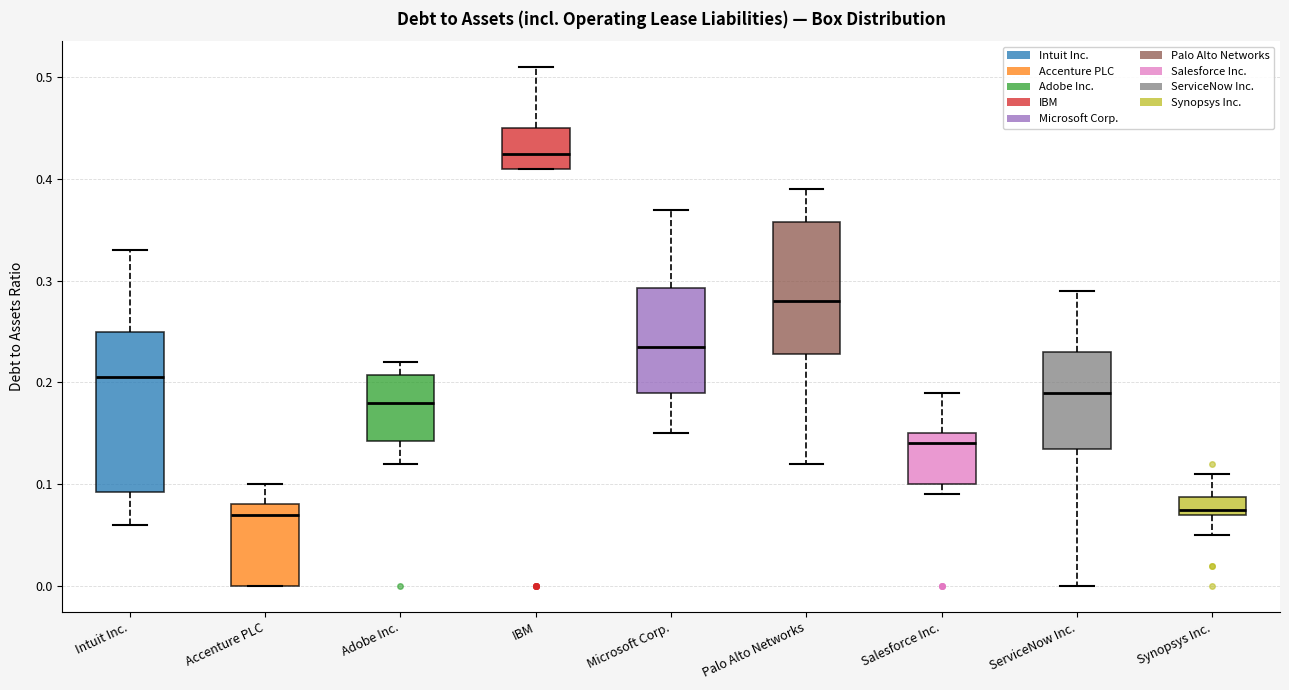

Where does the upper whisker of the box for Synopsys Inc. end on the y-axis? The values are not printed on the chart, so give them approximately, as read against the axis.

0.11